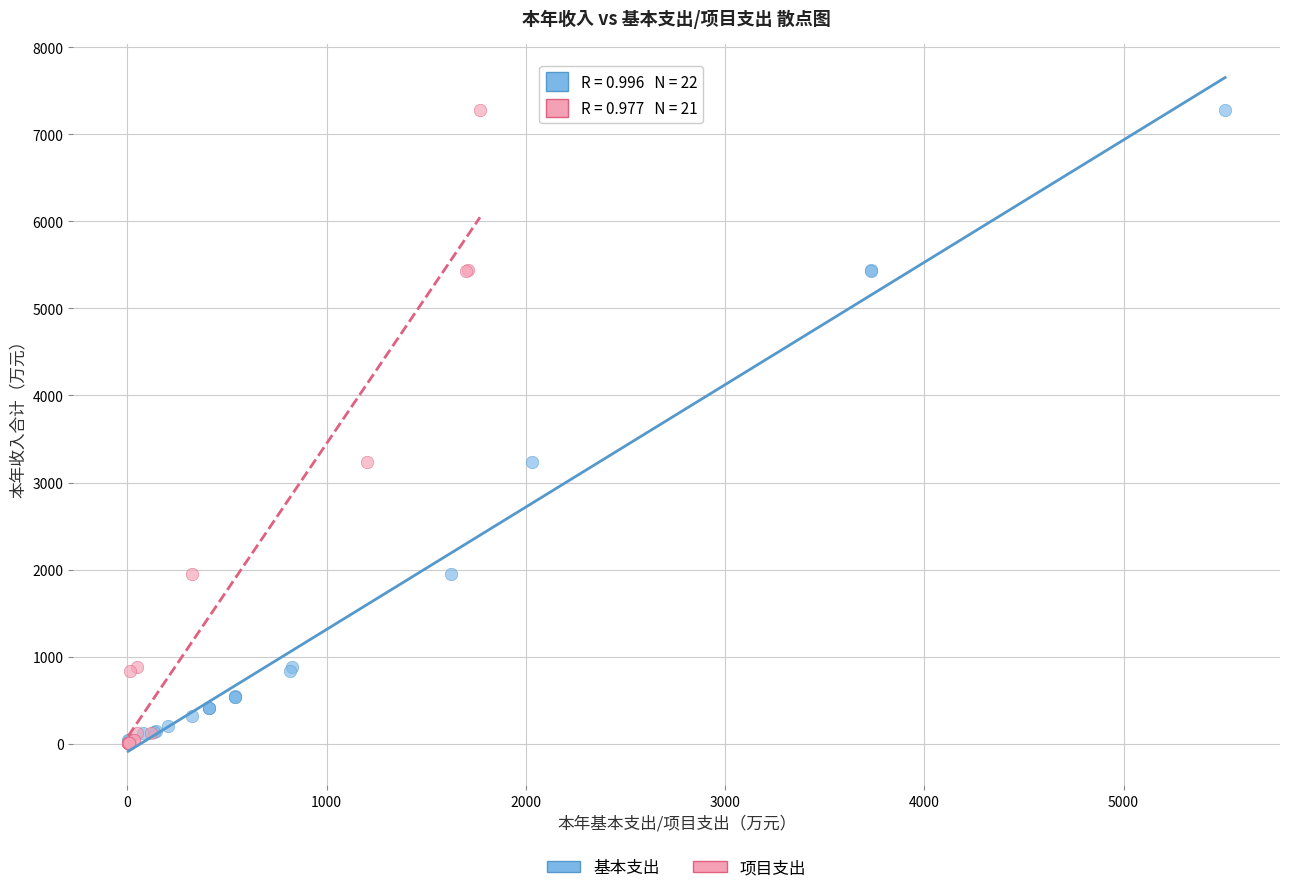

Which series has the largest Y range (max minus min)?

项目支出